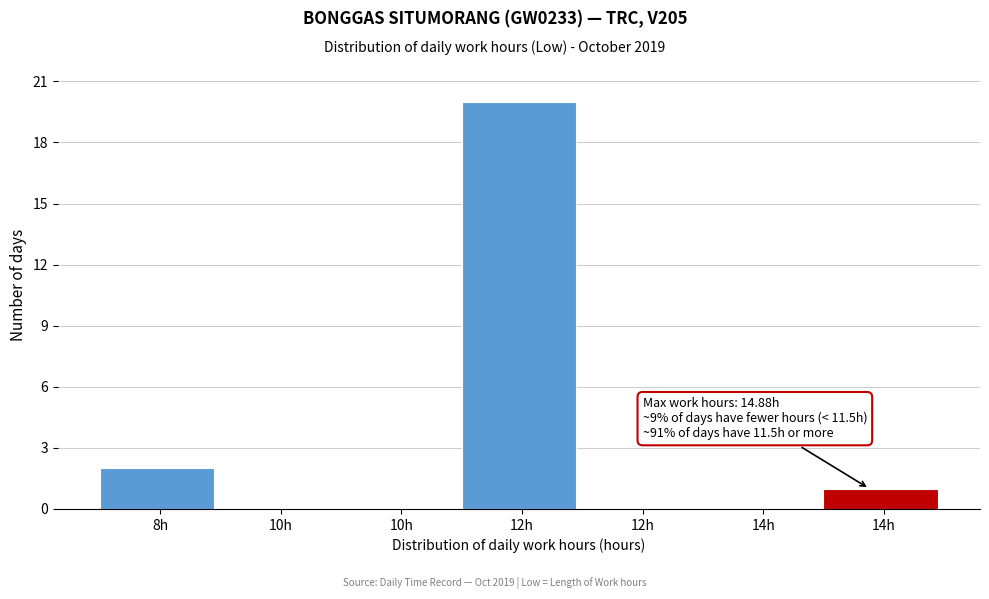

How many categories are shown in the chart?

7